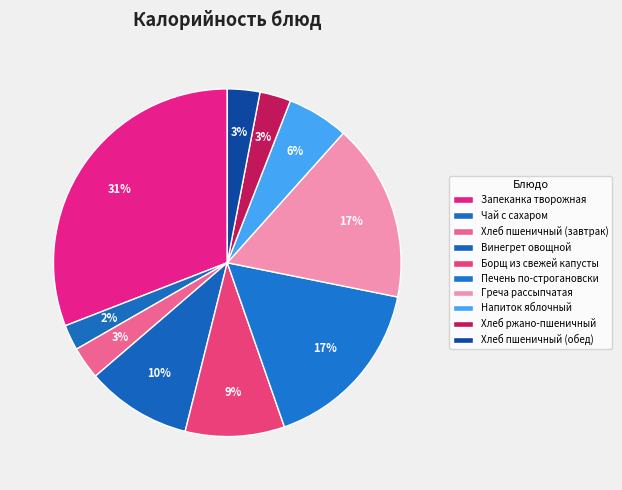

What portion of the pie excludes Печень по-строгановски?

83.5%